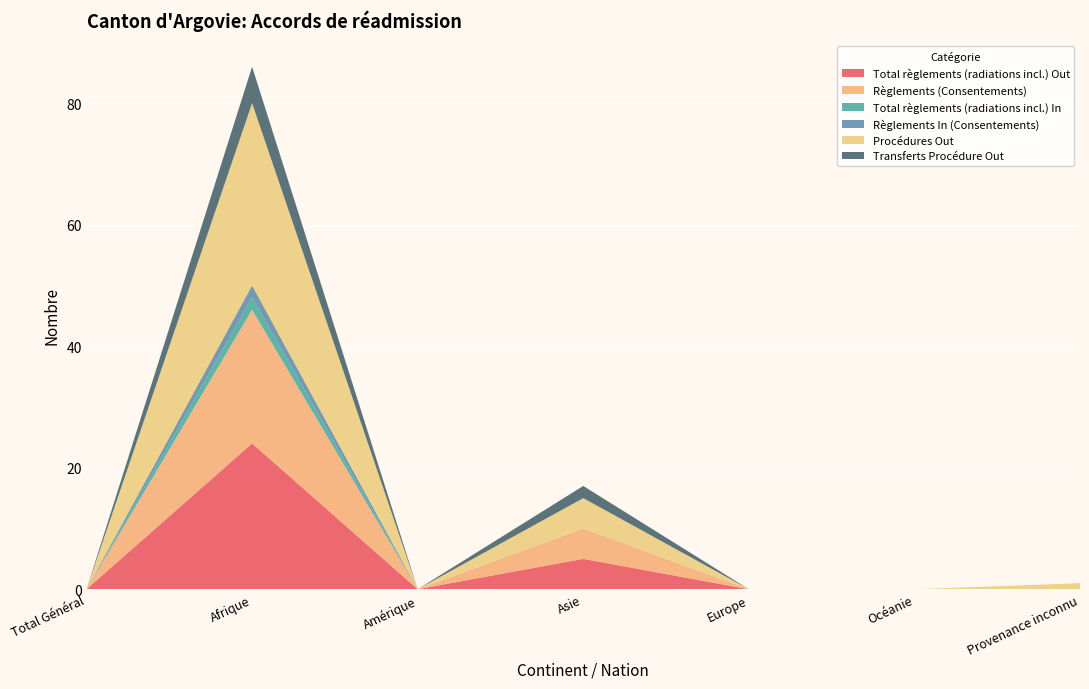

Reading left to right, extract all data points from this chart.

Total règlements (radiations incl.) Out: Total Général=0	Afrique=24	Amérique=0	Asie=5	Europe=0	Océanie=0	Provenance inconnu=0
Règlements (Consentements): Total Général=0	Afrique=22	Amérique=0	Asie=5	Europe=0	Océanie=0	Provenance inconnu=0
Total règlements (radiations incl.) In: Total Général=0	Afrique=2	Amérique=0	Asie=0	Europe=0	Océanie=0	Provenance inconnu=0
Règlements In (Consentements): Total Général=0	Afrique=2	Amérique=0	Asie=0	Europe=0	Océanie=0	Provenance inconnu=0
Procédures Out: Total Général=0	Afrique=30	Amérique=0	Asie=5	Europe=0	Océanie=0	Provenance inconnu=1
Transferts Procédure Out: Total Général=0	Afrique=6	Amérique=0	Asie=2	Europe=0	Océanie=0	Provenance inconnu=0